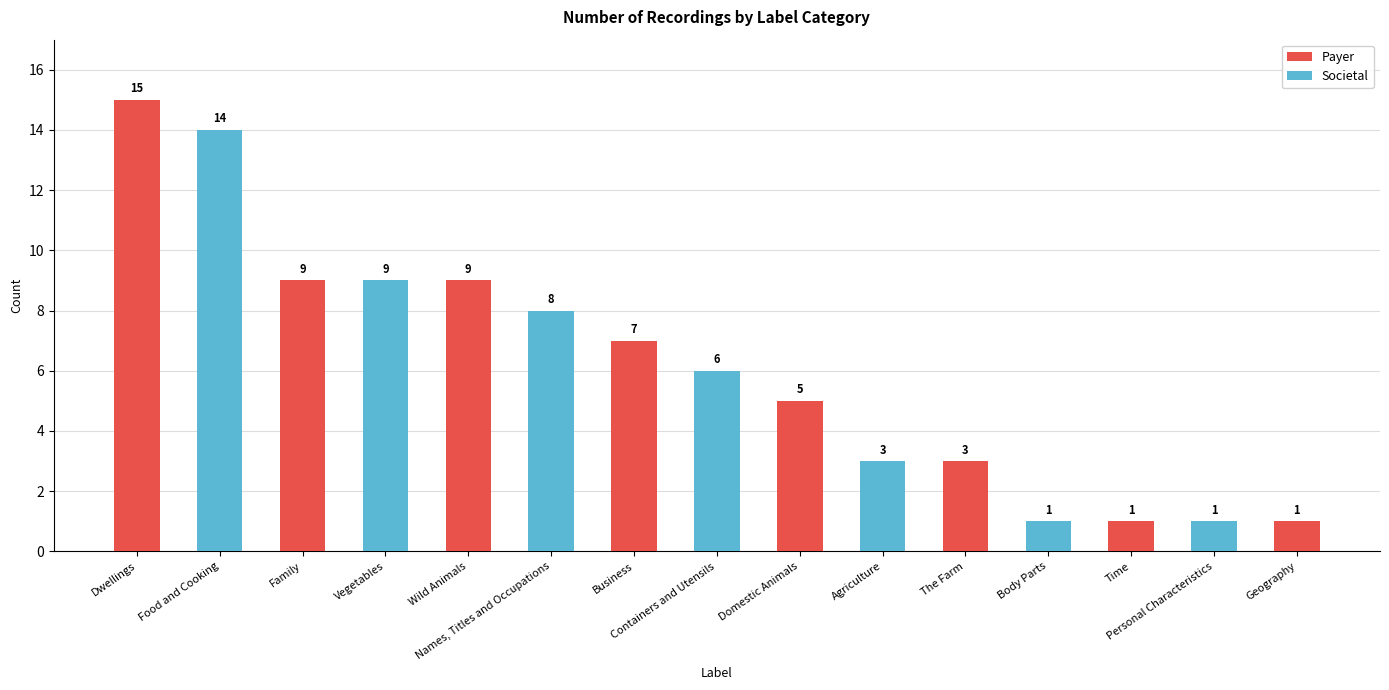

What is the sum of all values?

92